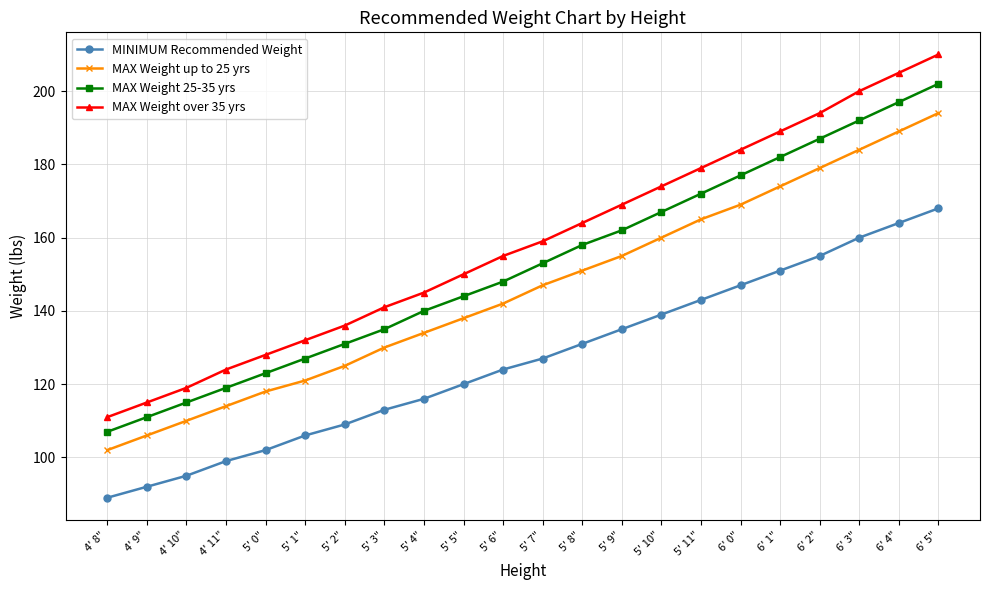

Read the MAX Weight 25-35 yrs value at 4' 11".

119